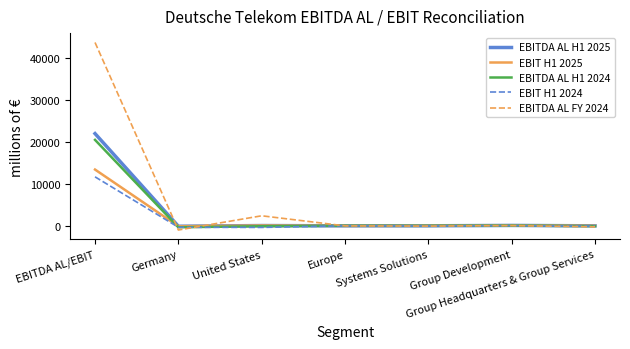

How many lines are shown in the chart?

5